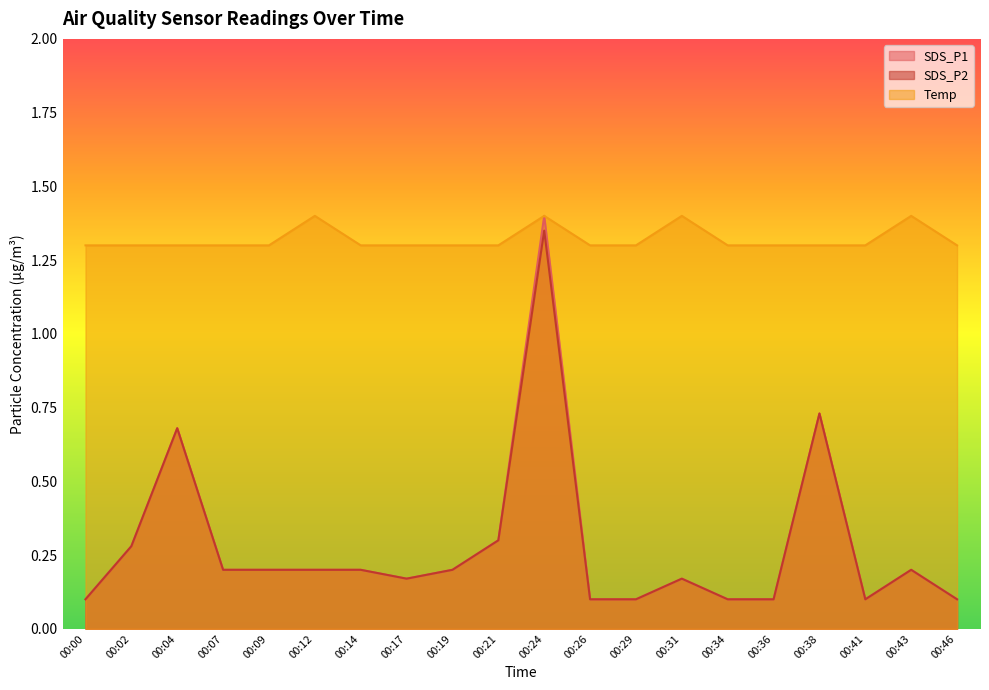

List the series in order of their peak value, lowest first.

SDS_P2, SDS_P1, Temp